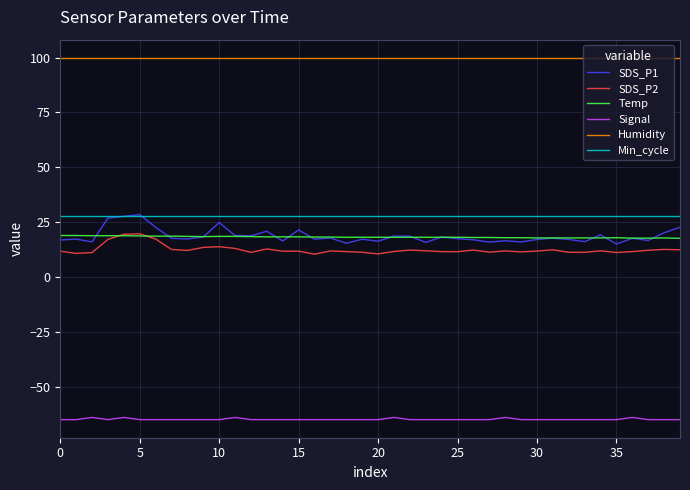

Which series has the widest spread of values?

SDS_P1